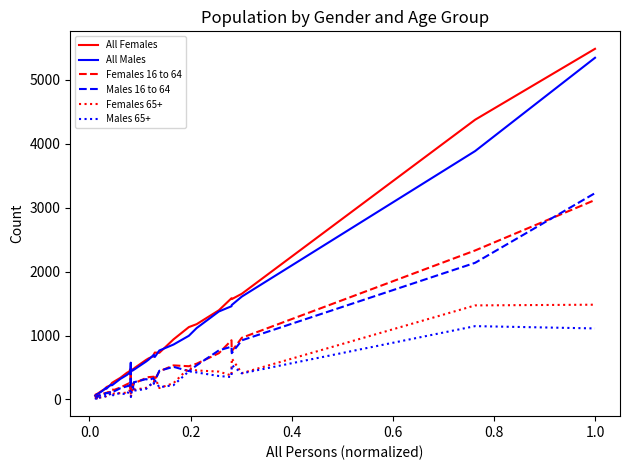

What is the highest value of the All Males series?

5342